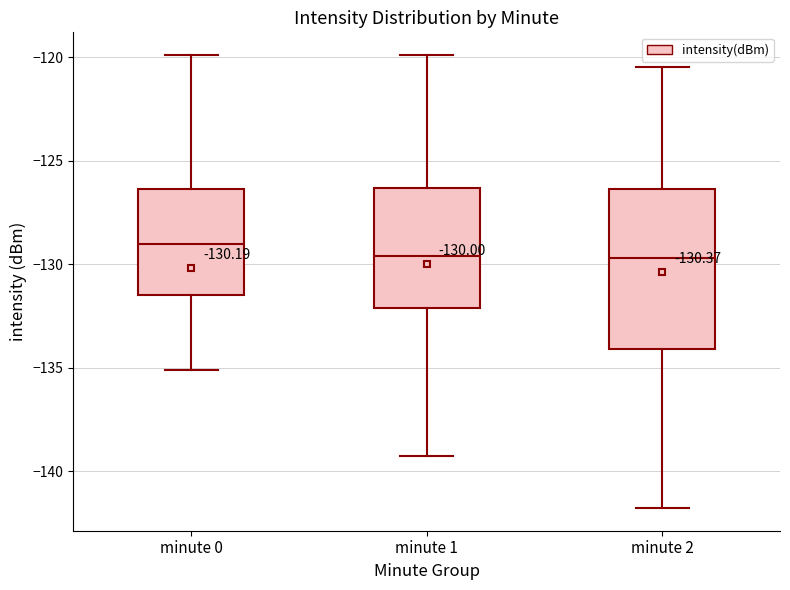

Which box has the highest median line?

minute 0